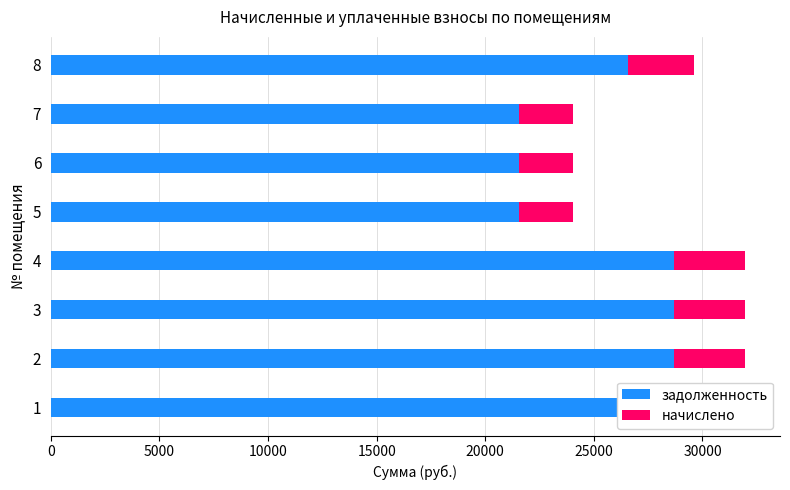

True or false: начислено has a value of 3047.8 at 8.

True